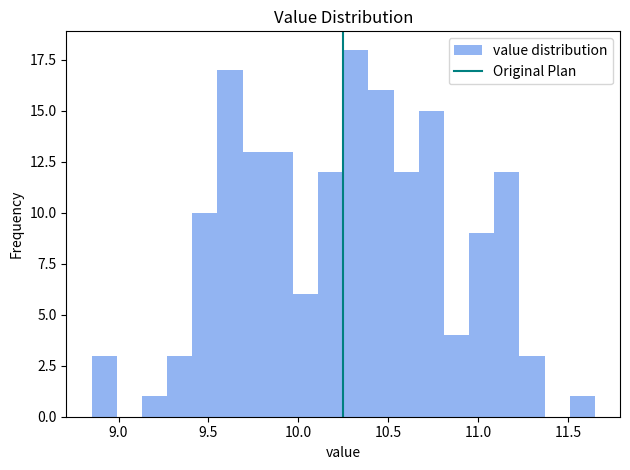

Read against the x-axis, roughly where is the centre of the tallest bar?

10.30